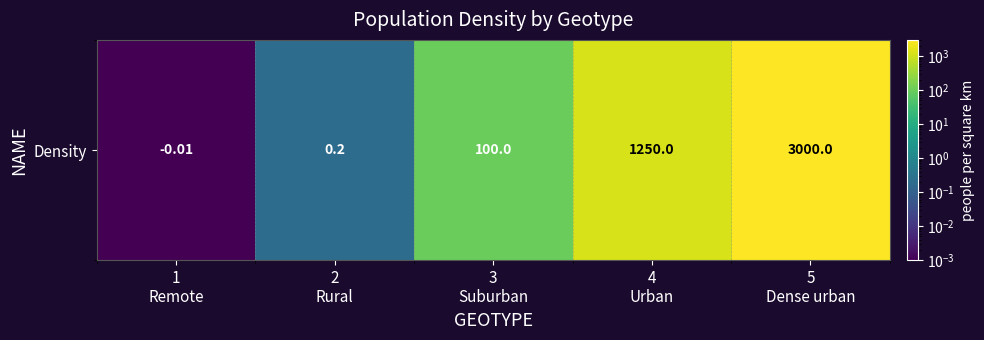

Reading right to left, transcribe all the data shown in this chart.

5
Dense urban=3000.0	4
Urban=1250.0	3
Suburban=100.0	2
Rural=0.2	1
Remote=0.0